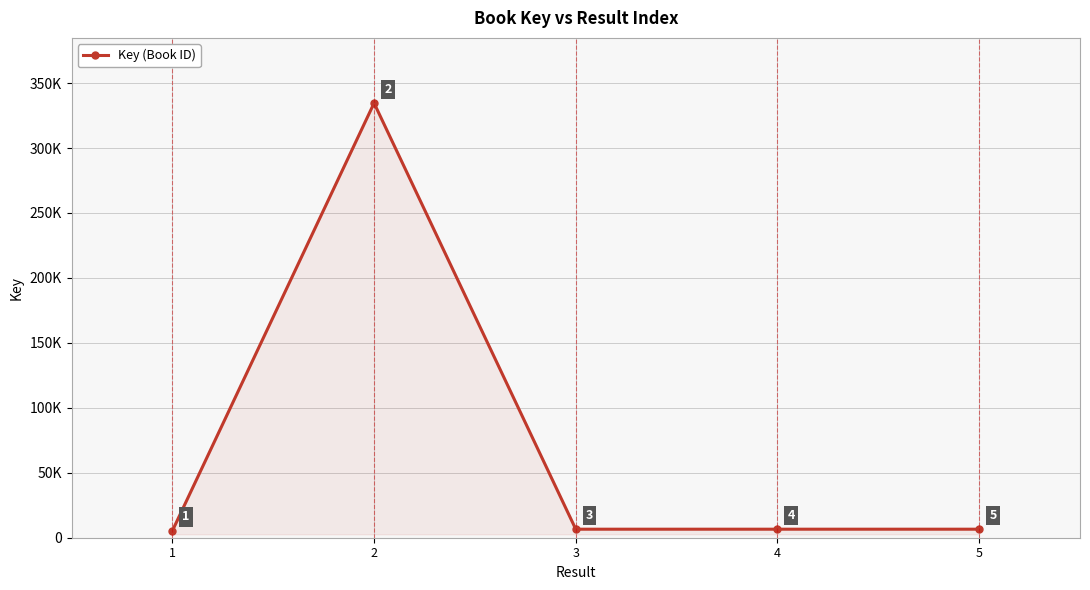

List the labels in order of value, largest first.

2, 5, 4, 3, 1